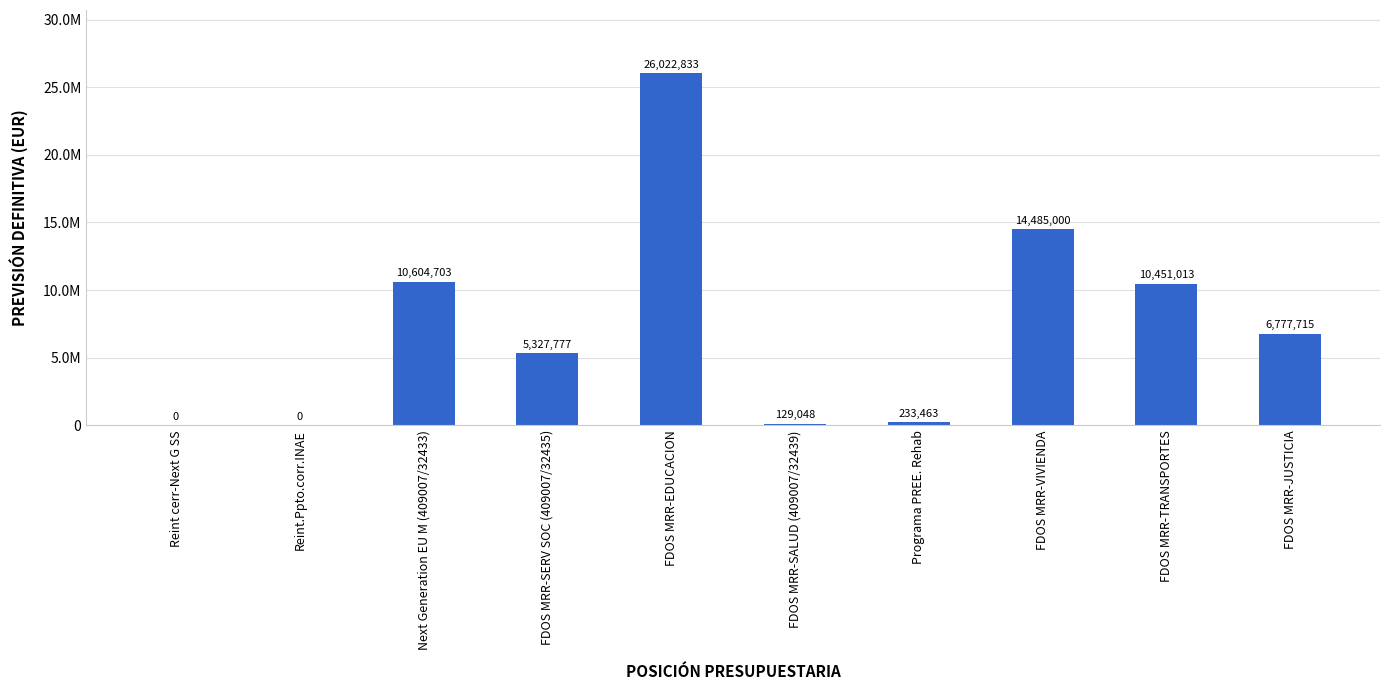

What is the difference between the maximum and minimum values?

26022832.5